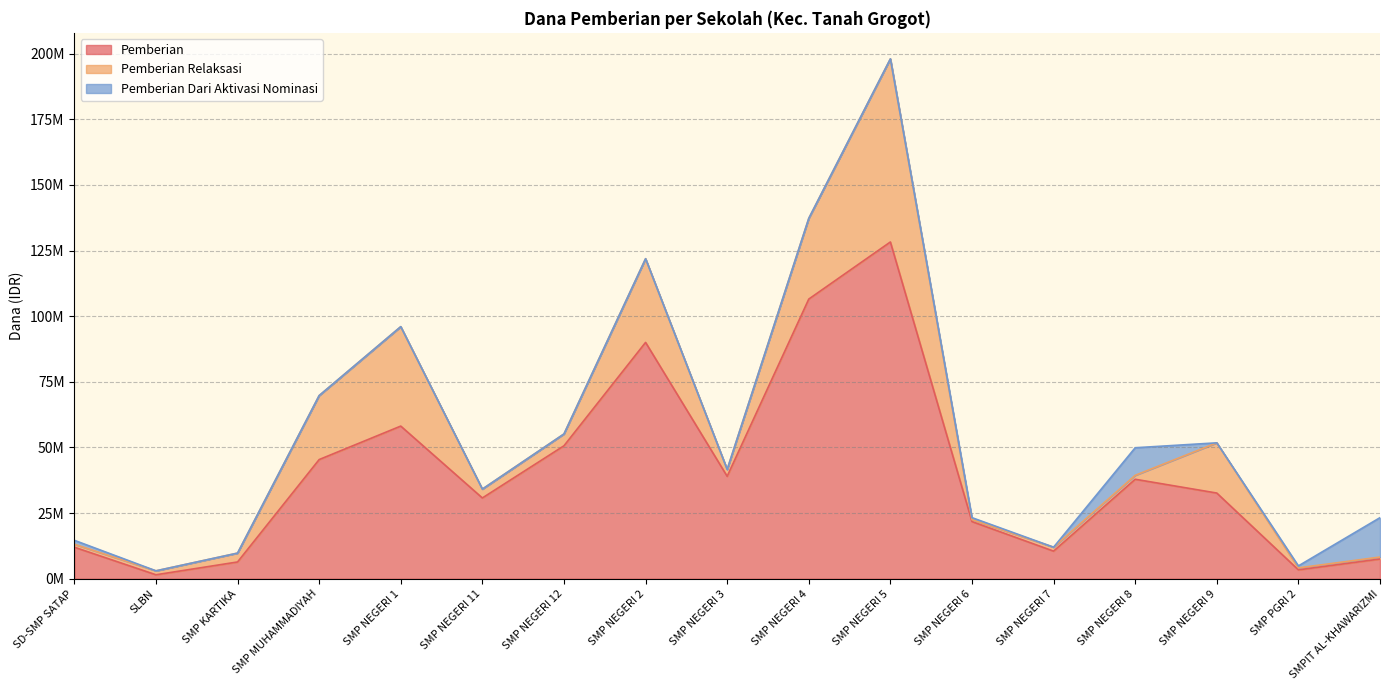

At which label does Pemberian reach its minimum?

SLBN